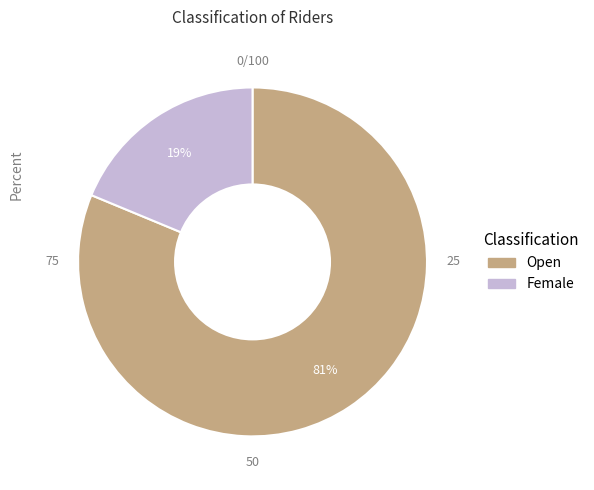

Is the sum of Female and Open greater than half?

Yes